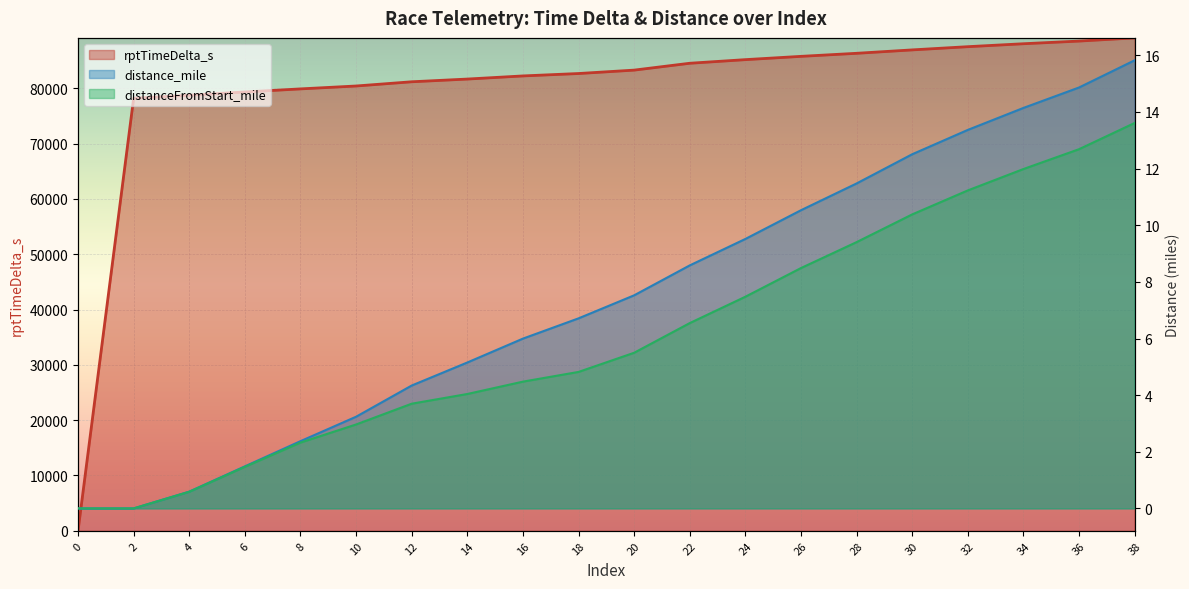

True or false: distanceFromStart_mile has more than 0 interior local peaks.

False